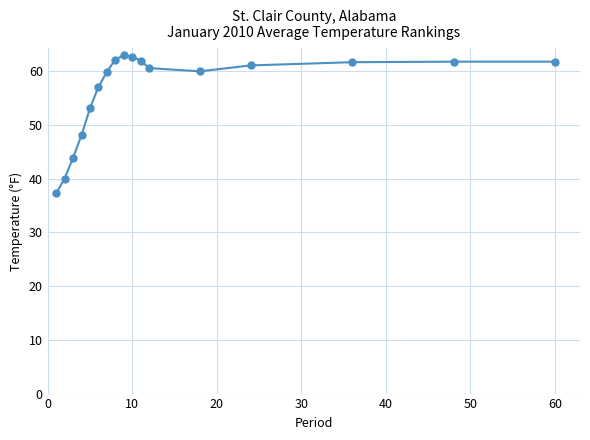

What is the maximum value shown in the chart?

63.0